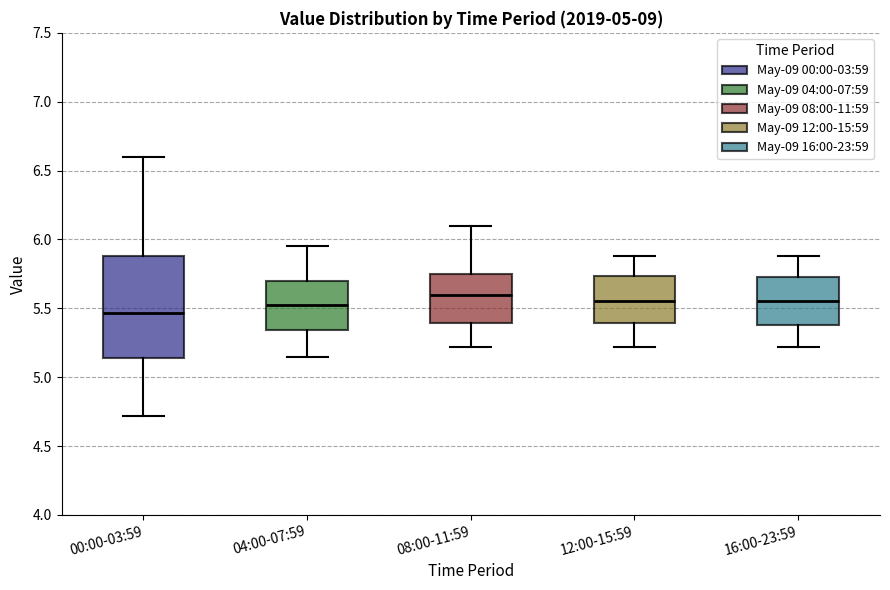

Which box has the lowest median line?

00:00-03:59